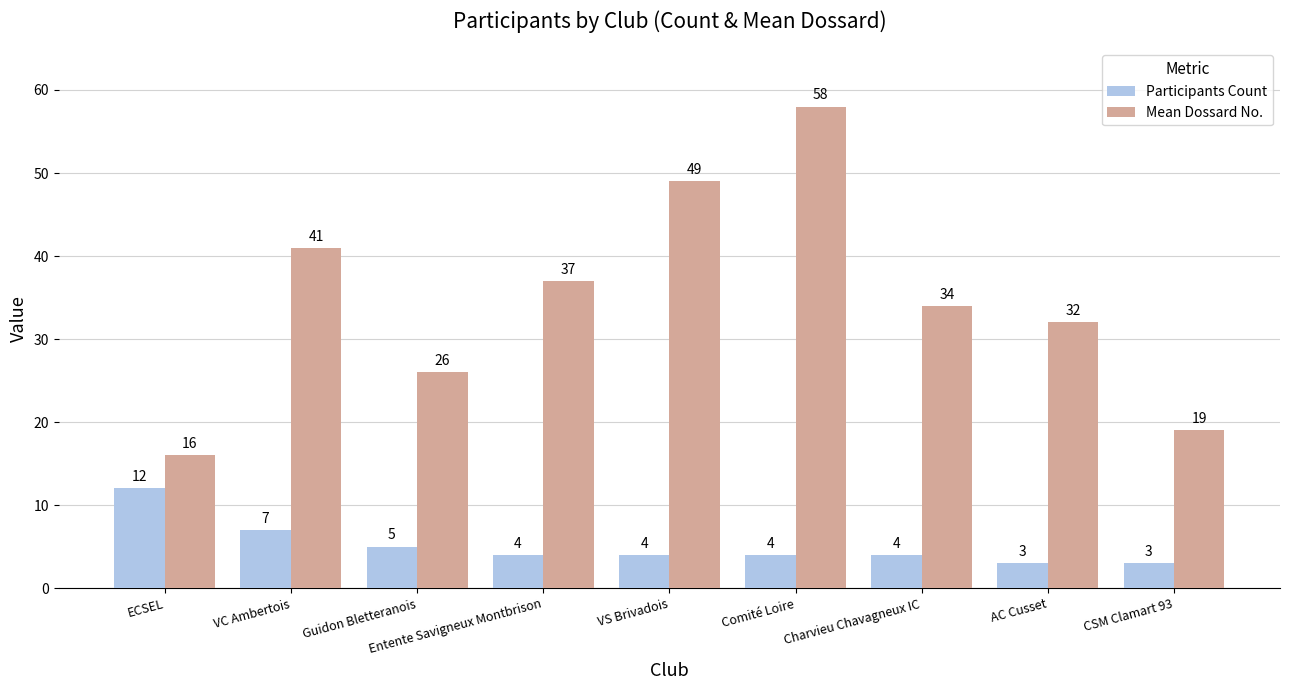

What is the sum of the Participants Count values at VS Brivadois and CSM Clamart 93?

7